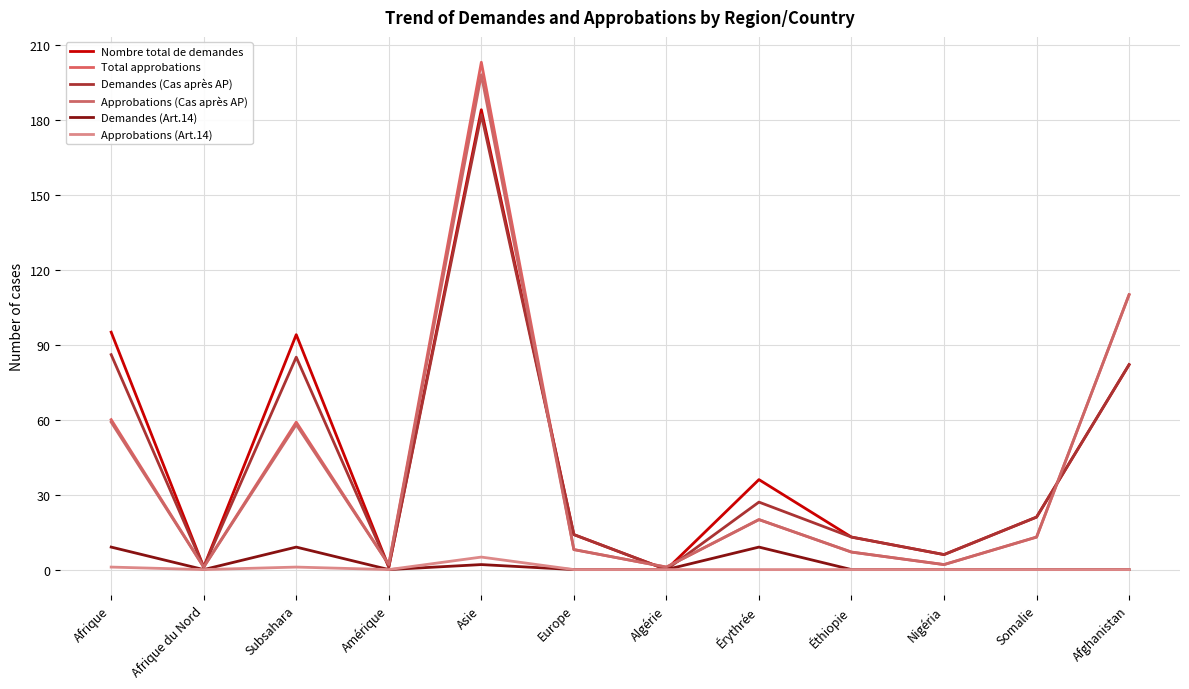

How many lines are shown in the chart?

6